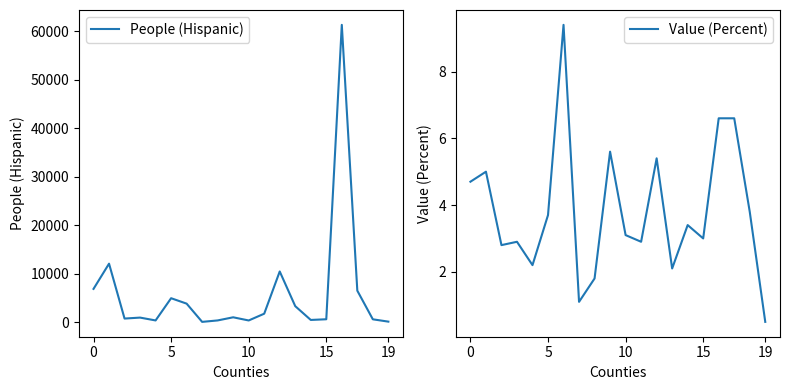

What are all the series names shown in the legend?

People (Hispanic), Value (Percent)